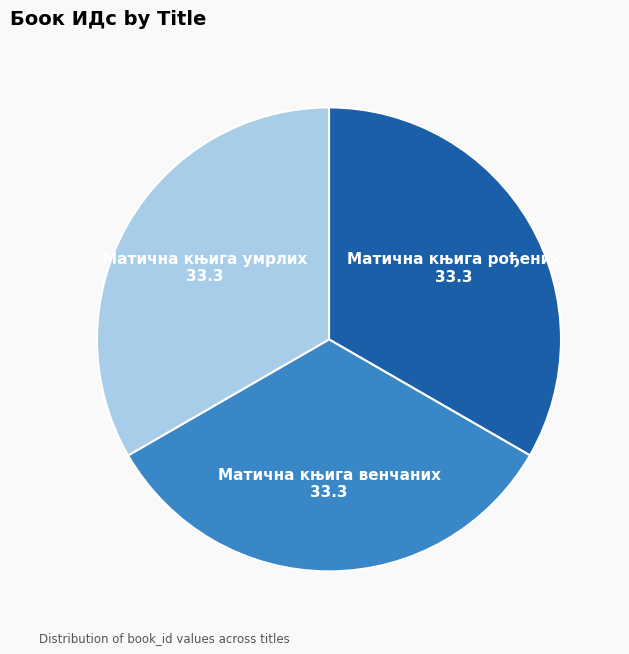

Is it true that Матична књига умрлих is 33% of the pie?

True